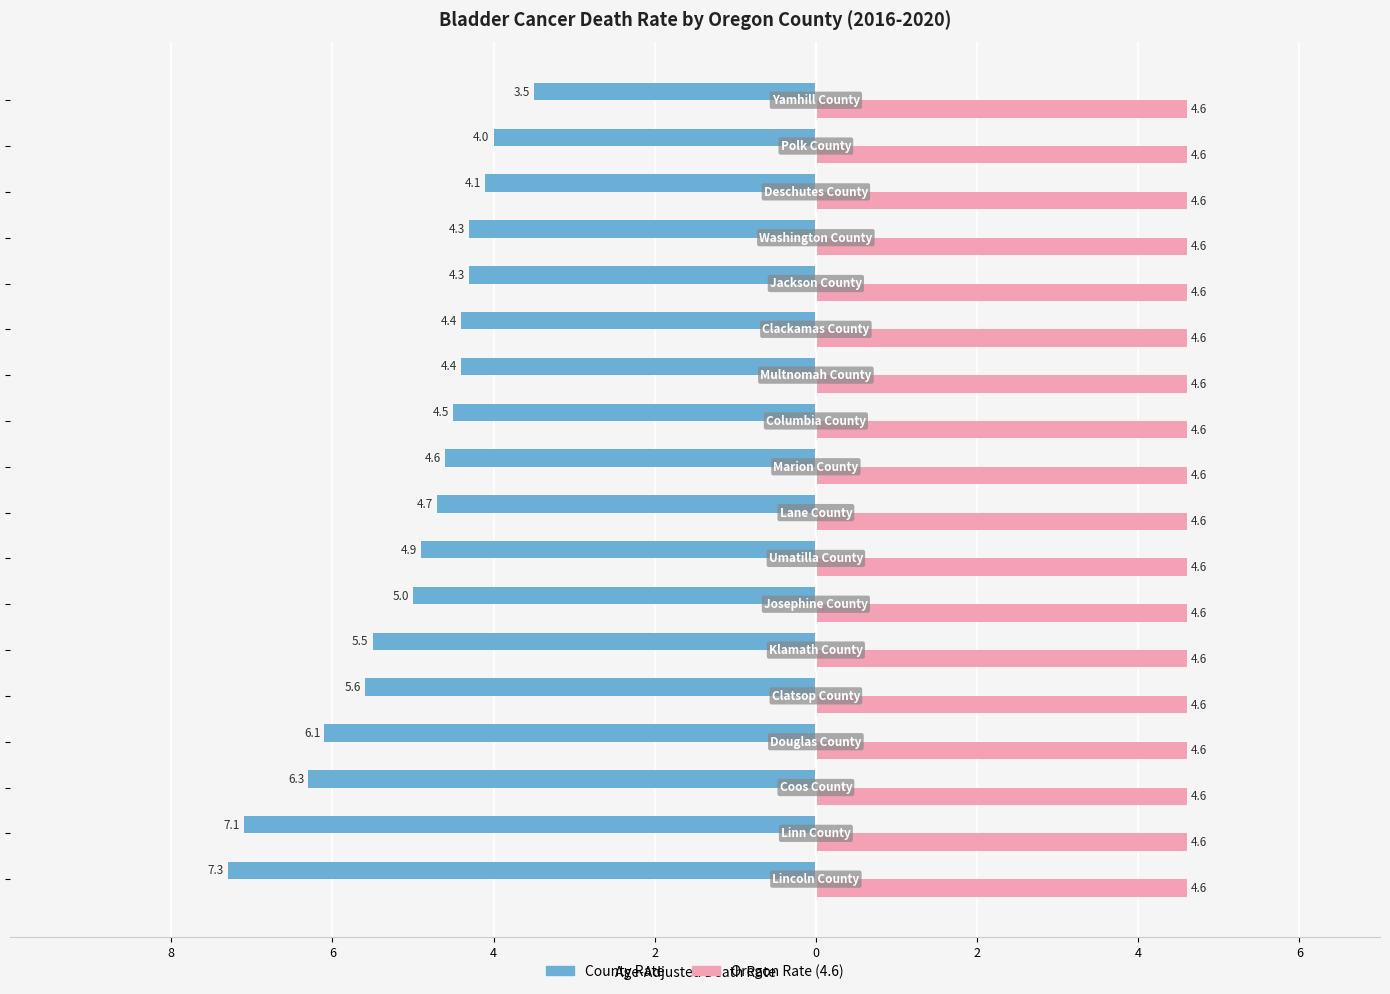

What is the difference between the maximum and minimum values in the County Rate series?

3.8